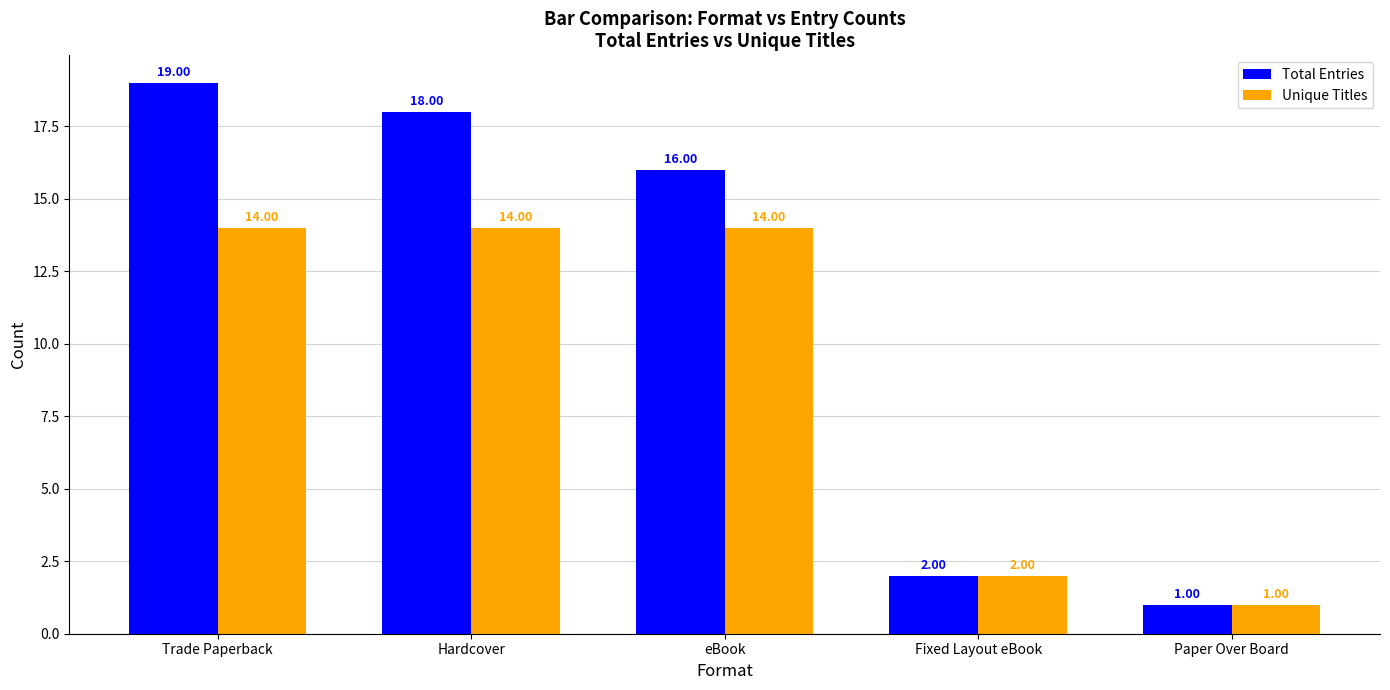

What is the difference between the second highest and minimum values in the Unique Titles series?

13